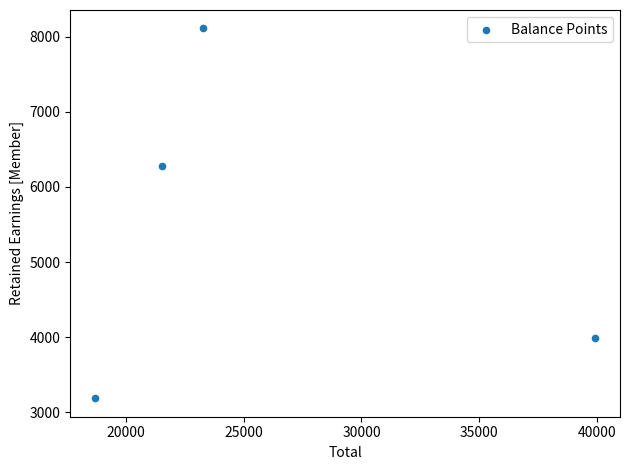

What Y value in the scatter plot is closest to 5647?

6273